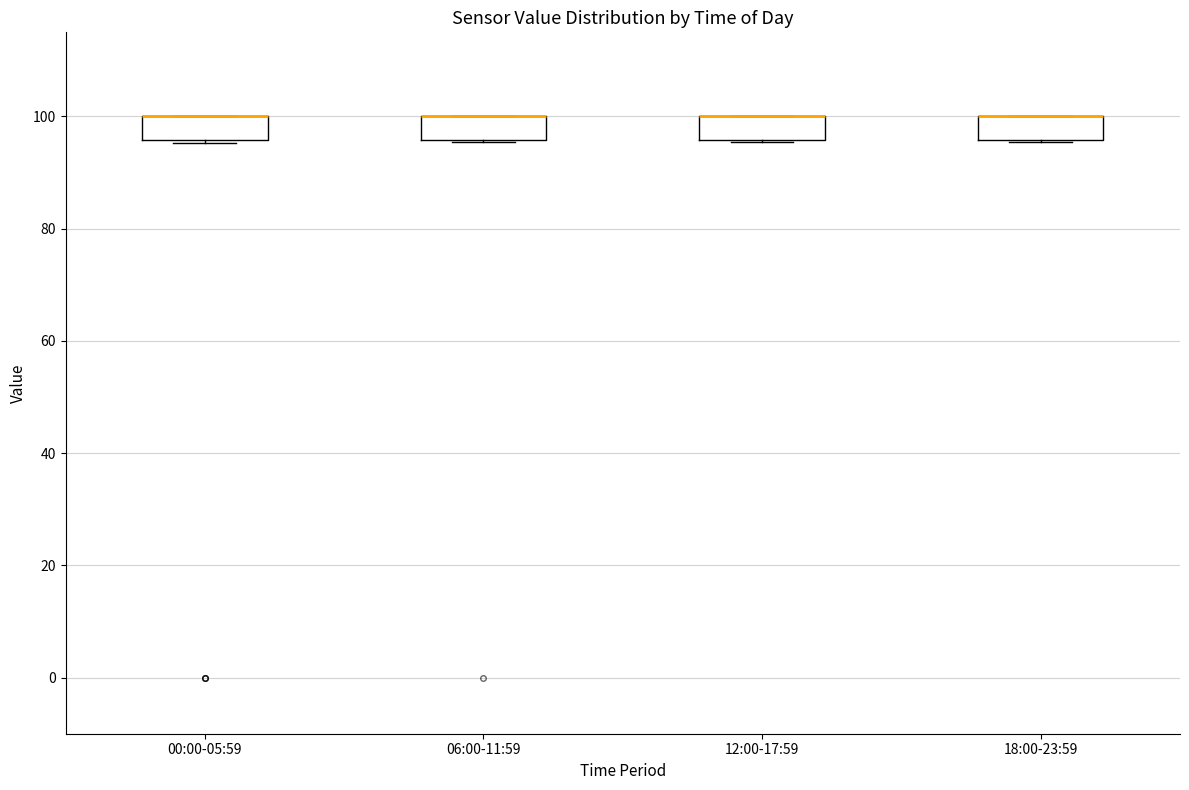

Reading left to right, transcribe this box plot: for each box, give where its median line is, the range the box spans, and where its two whiskers end, as read against the y-axis. The values are not printed on the chart, so give them approximately, as read against the axis.

00:00-05:59: median 100 (drawn on the box's upper edge), box 96 to 100, whiskers 96 to 100
06:00-11:59: median 100 (drawn on the box's upper edge), box 96 to 100, whiskers 96 to 100
12:00-17:59: median 100 (drawn on the box's upper edge), box 96 to 100, whiskers 96 to 100
18:00-23:59: median 100 (drawn on the box's upper edge), box 96 to 100, whiskers 96 to 100